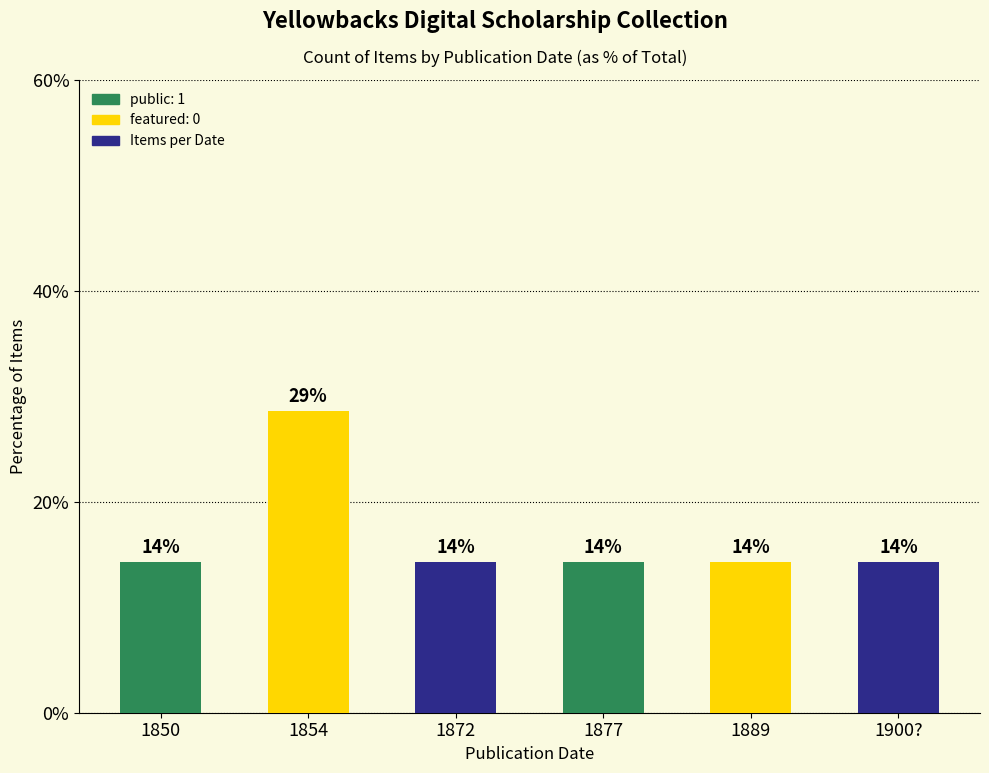

How many bars are there in total?

6